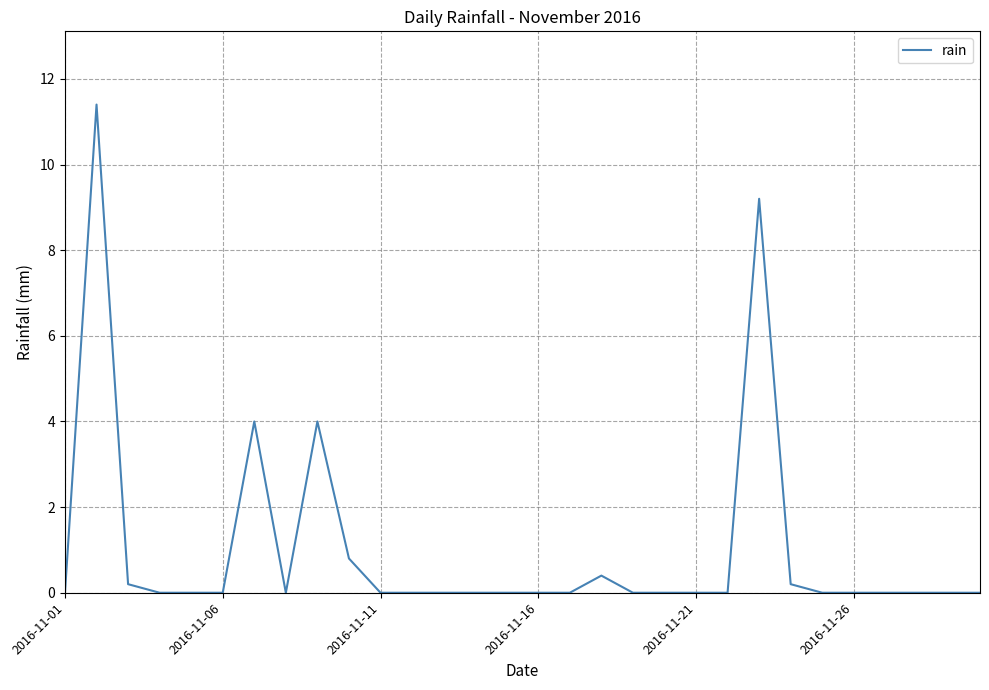

What is the maximum value shown in the chart?

11.4